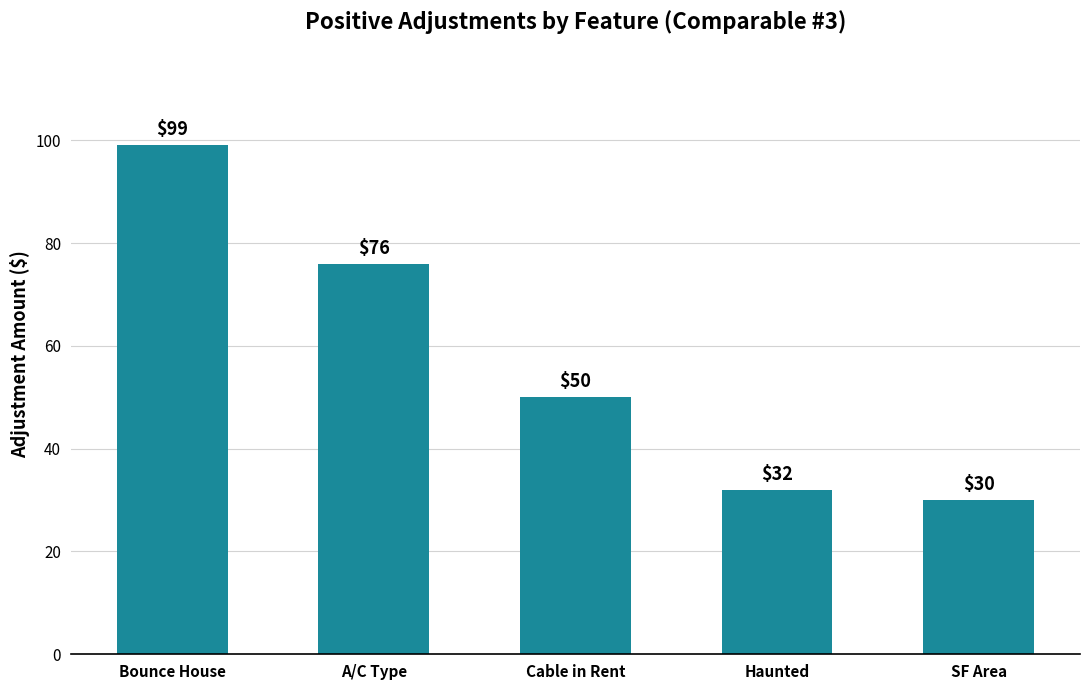

What is the difference between the second highest and minimum values?

46